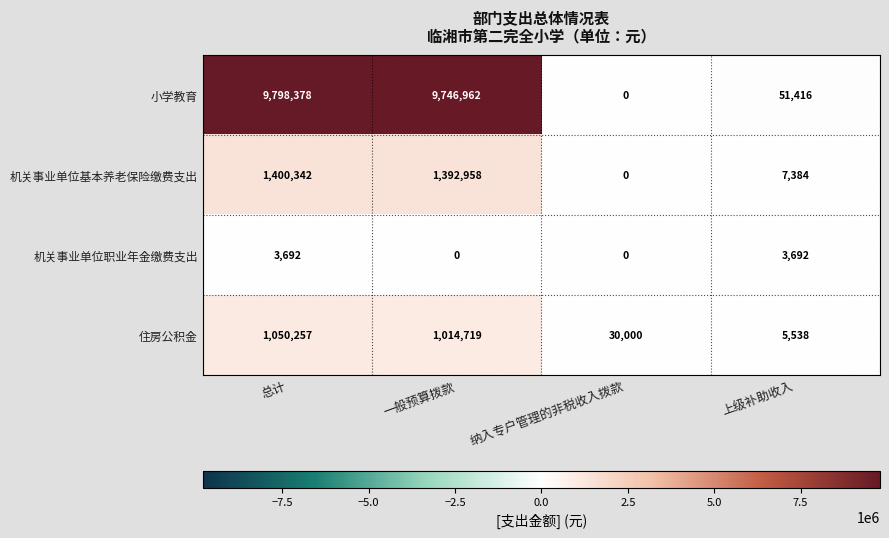

What is the difference between the highest and lowest values at 纳入专户管理的非税收入拨款?

30000